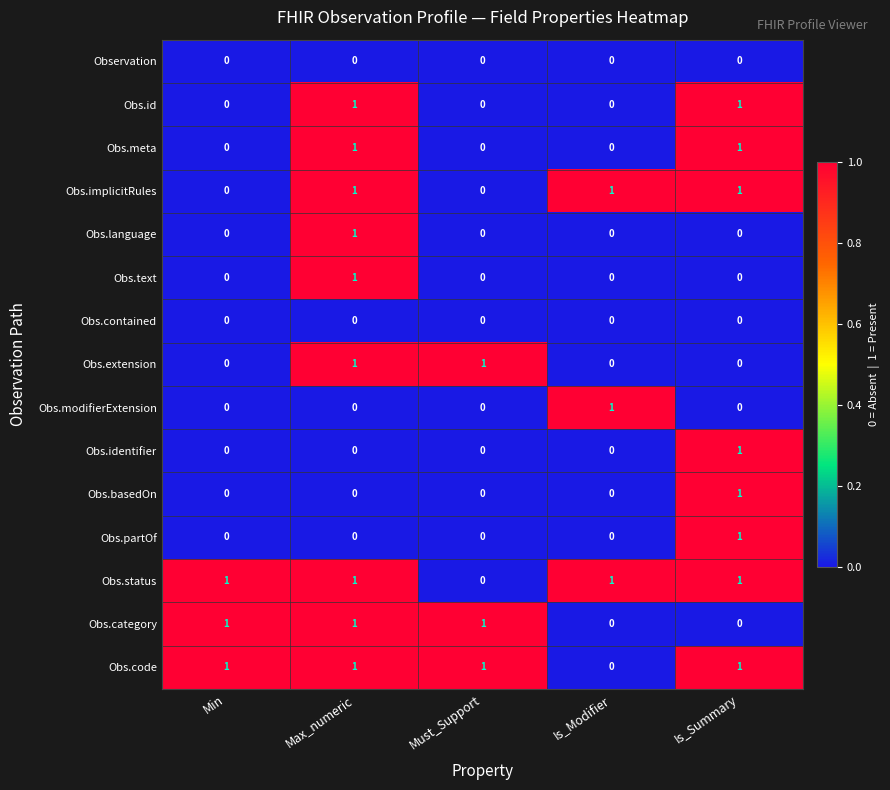

How many Obs.code values are between 1 and 2?

4